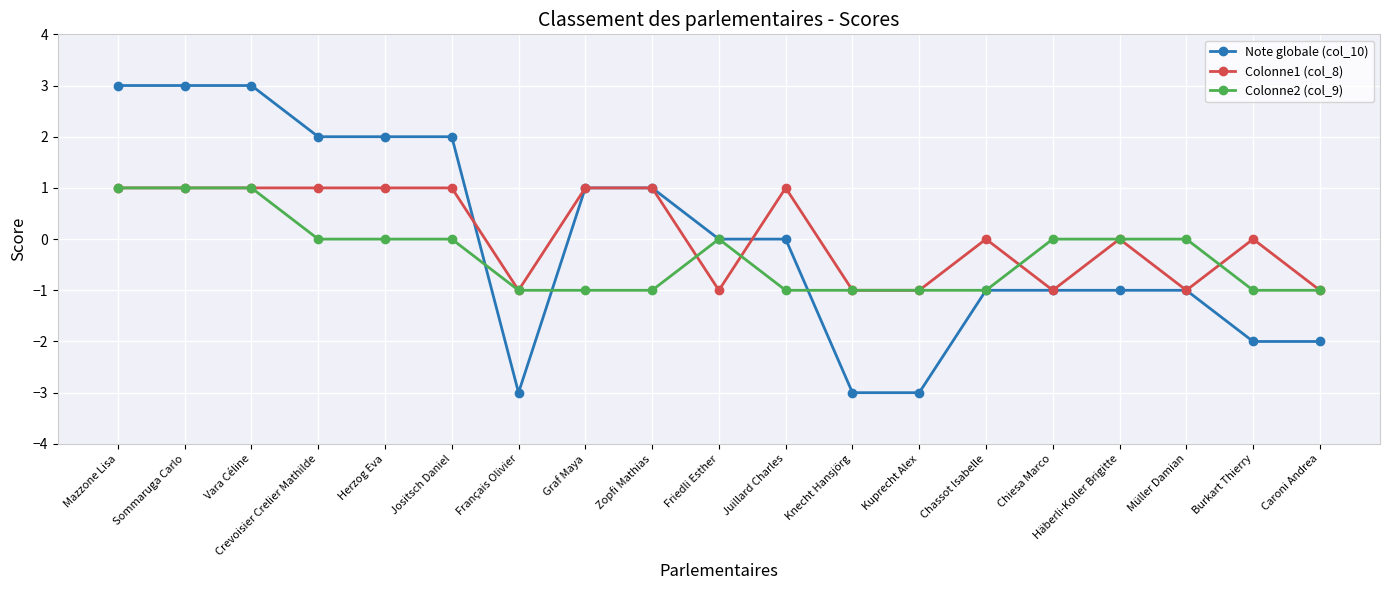

Where does the Colonne1 (col_8) series first go above 0?

Mazzone Lisa